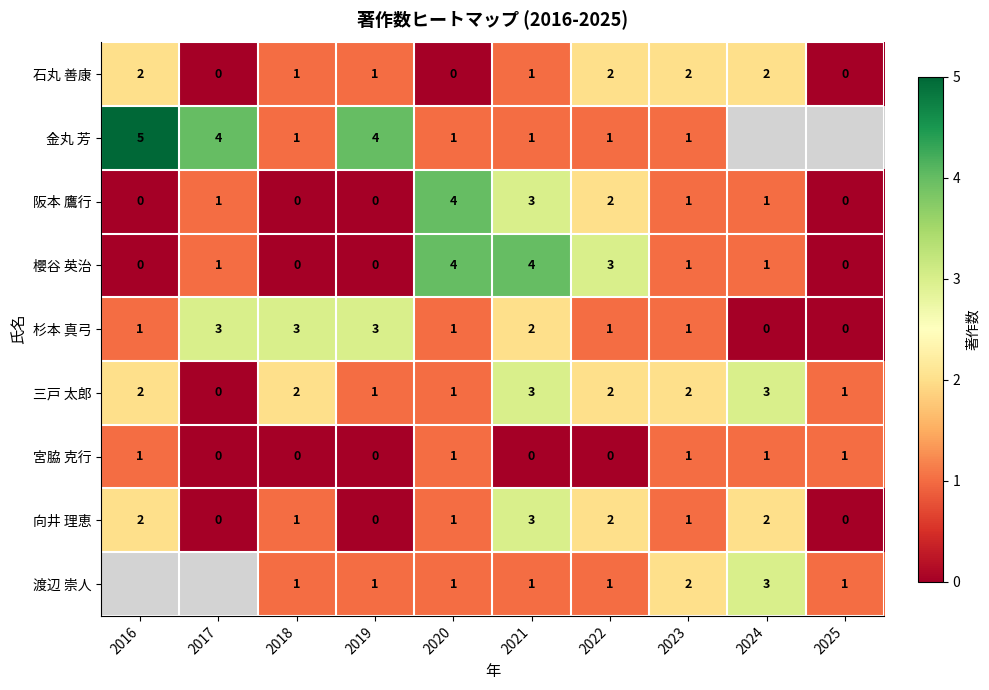

Is the value of 石丸 善康 at 2020 greater than the value of 宮脇 克行 at 2025?

No